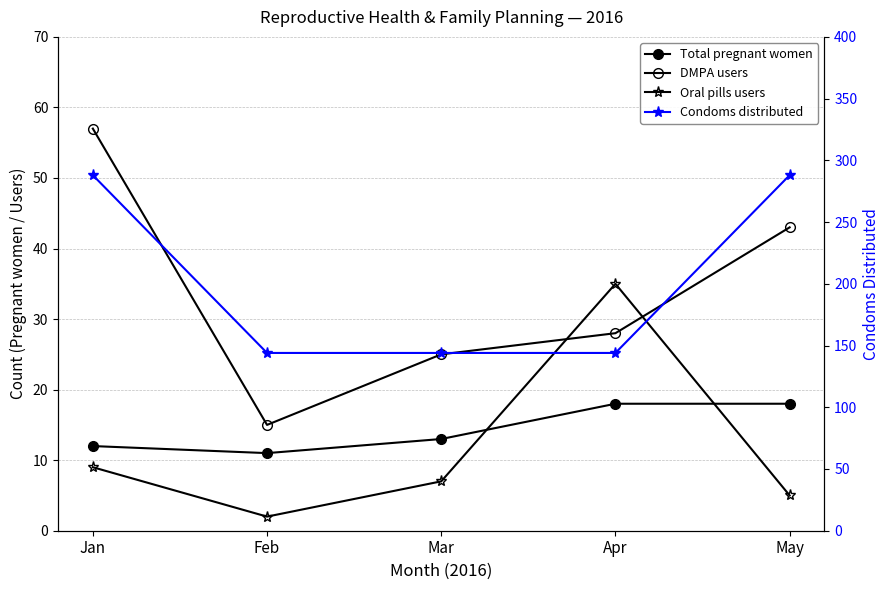

Rank the series by their maximum value, from lowest to highest.

Total pregnant women, Oral pills users, DMPA users, Condoms distributed